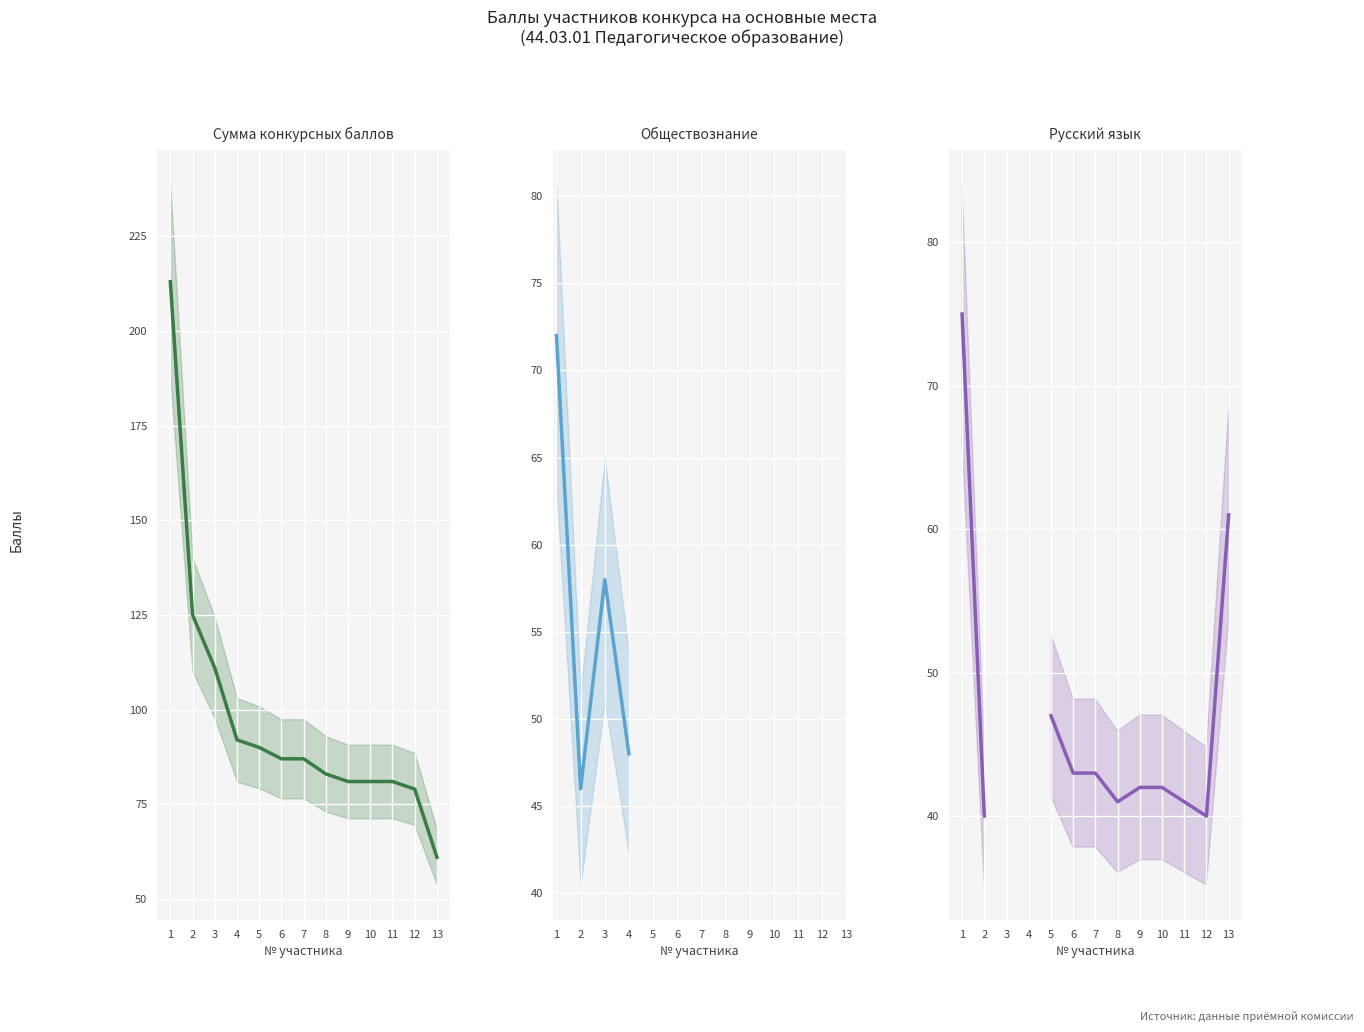

Does the chart display data point markers on the line(s)?

No